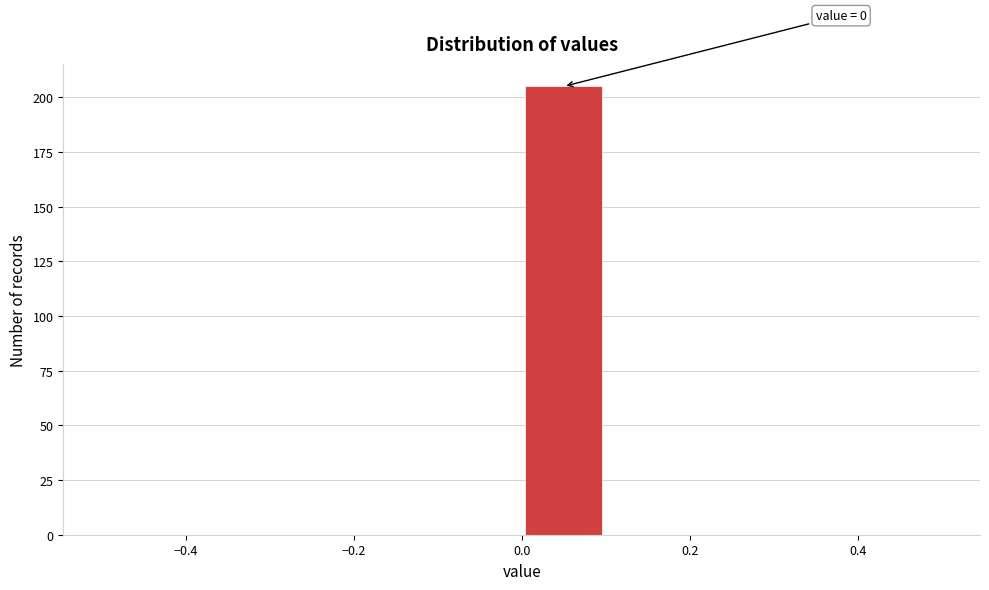

Which range on the x-axis has the tallest bar?

0.0 to 0.1